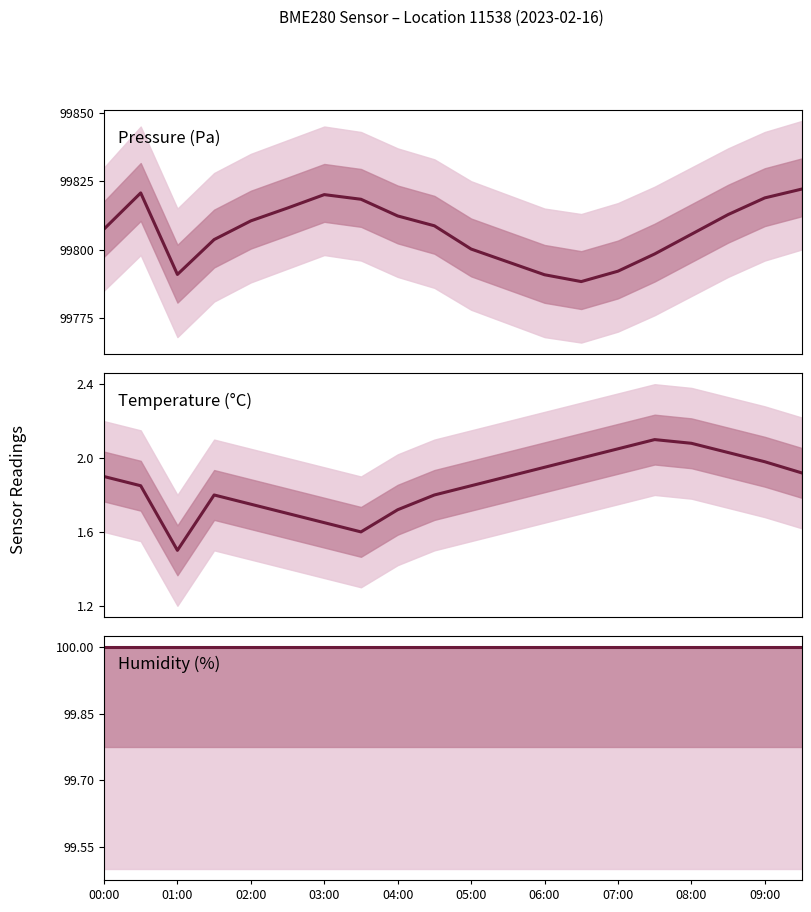

At 01:00, list the series in order from largest to smallest.

Pressure (Pa), Humidity (%), Temperature (°C)